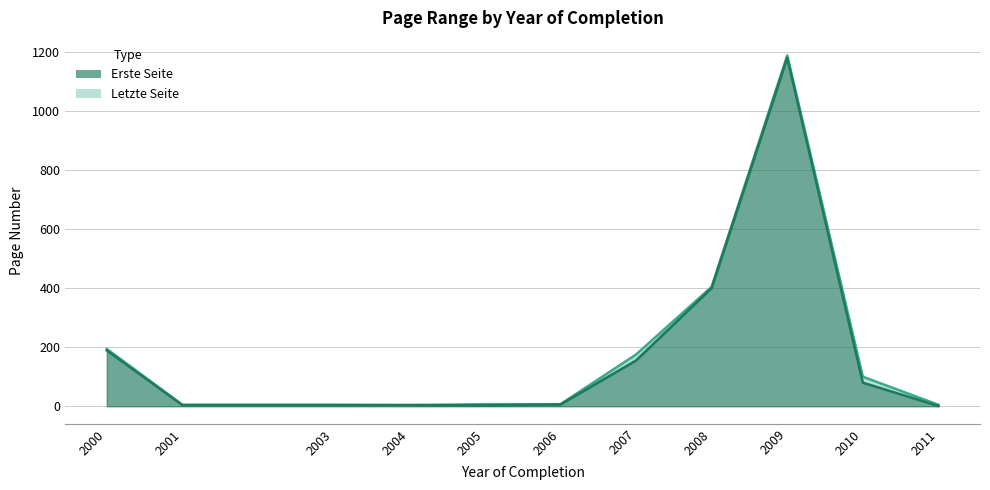

What is the difference between the maximum and minimum values in the Erste Seite series?

1178